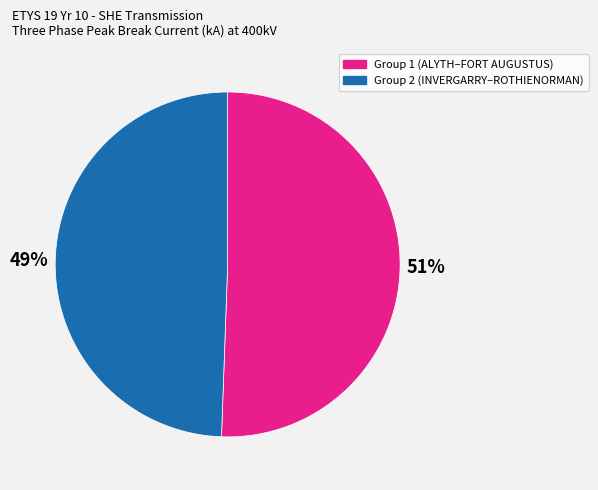

To the nearest percent, what percentage of the pie is Group 2 (INVERGARRY–ROTHIENORMAN)?

49%